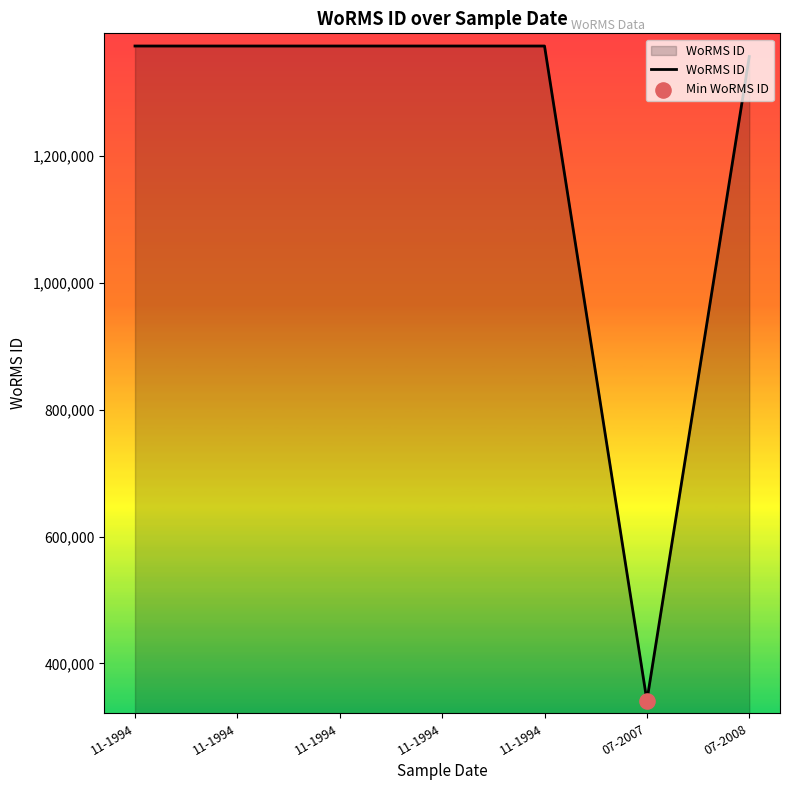

What is the change in value from 11-1994 to 07-2007?

-1032182